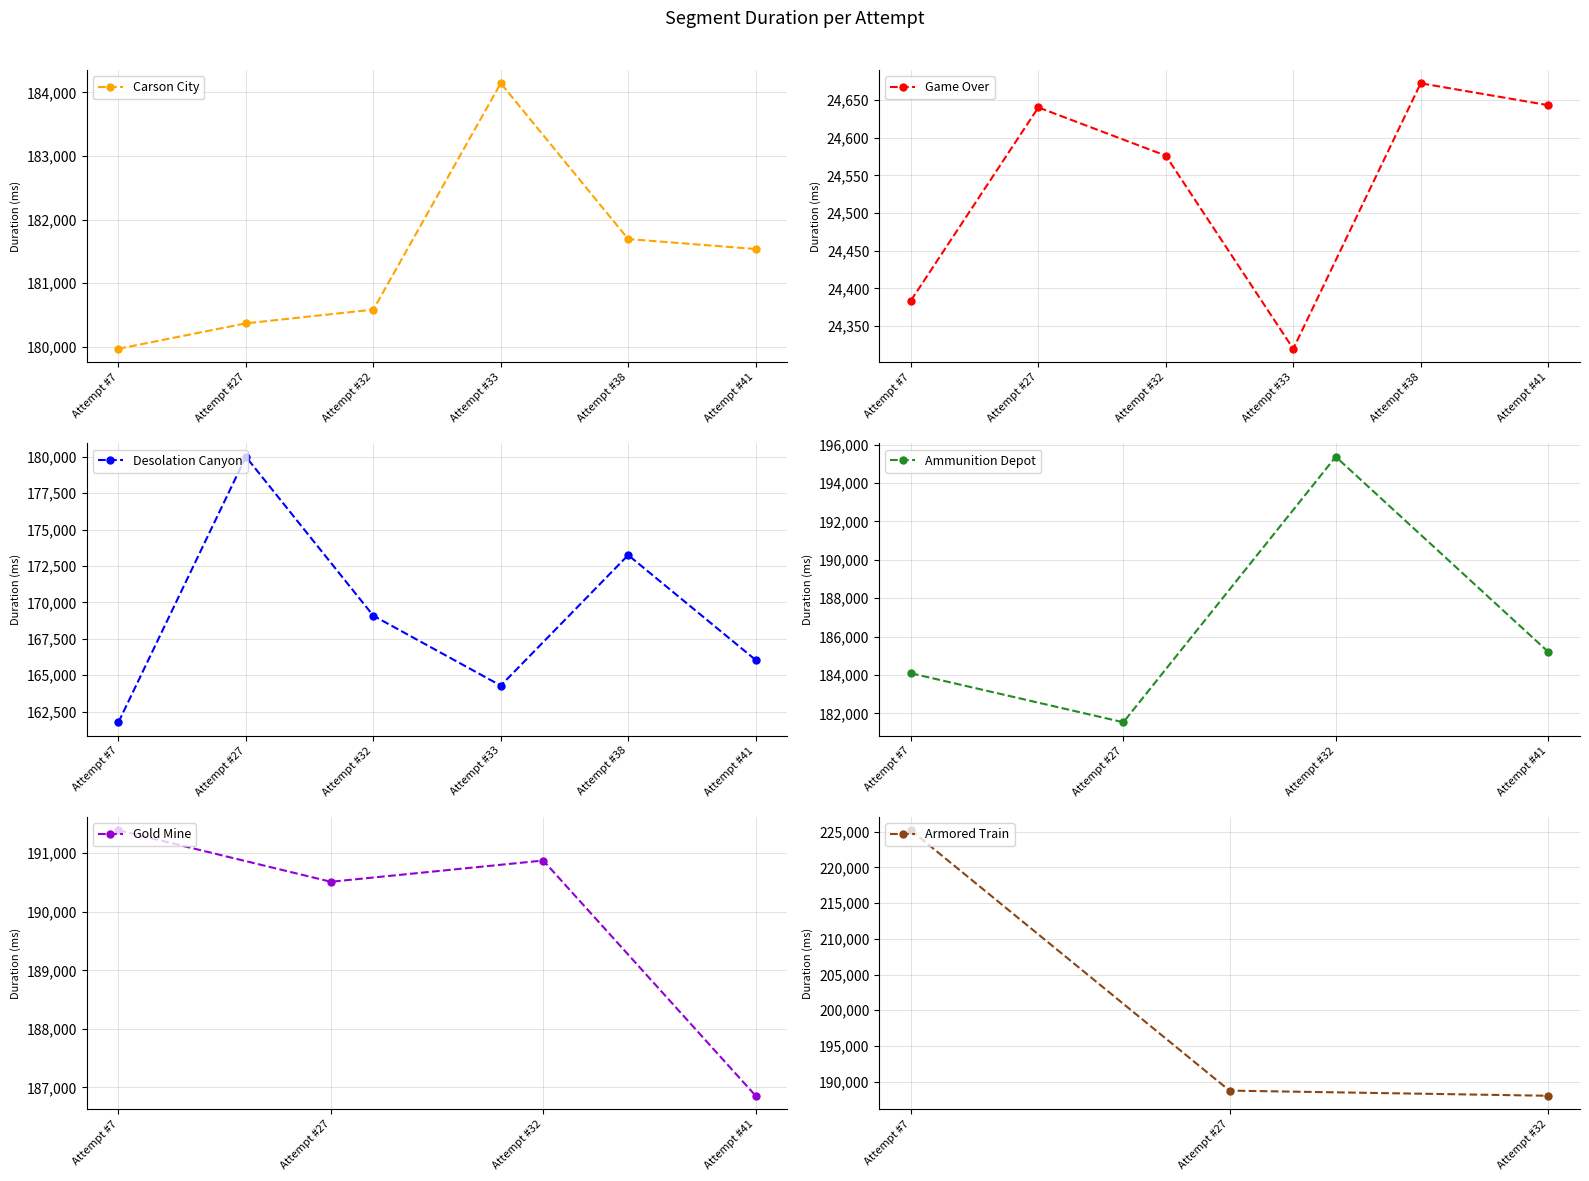

What is the maximum value shown in the chart?

184145